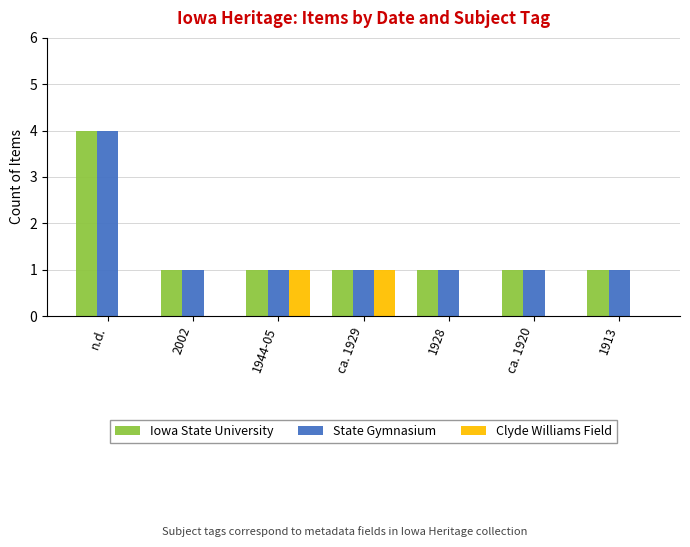

How many distinct data groups are displayed?

3